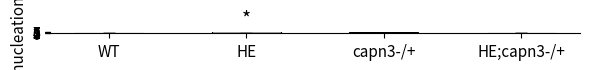

Reading left to right, extract all data points from this chart.

WT=1	HE=13	capn3-/+=6	HE;capn3-/+=2